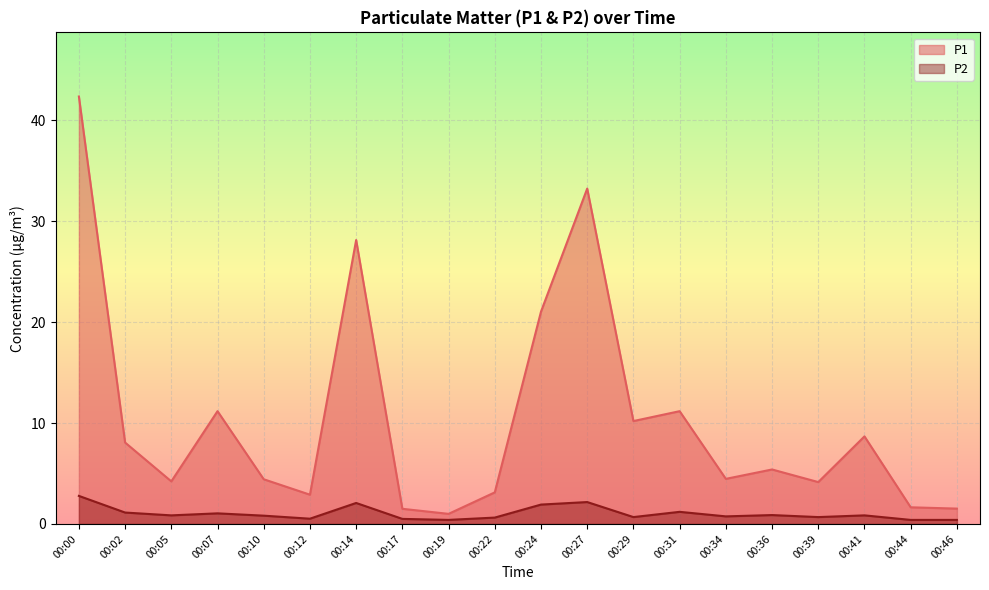

Where is the first local minimum for P2?

00:05